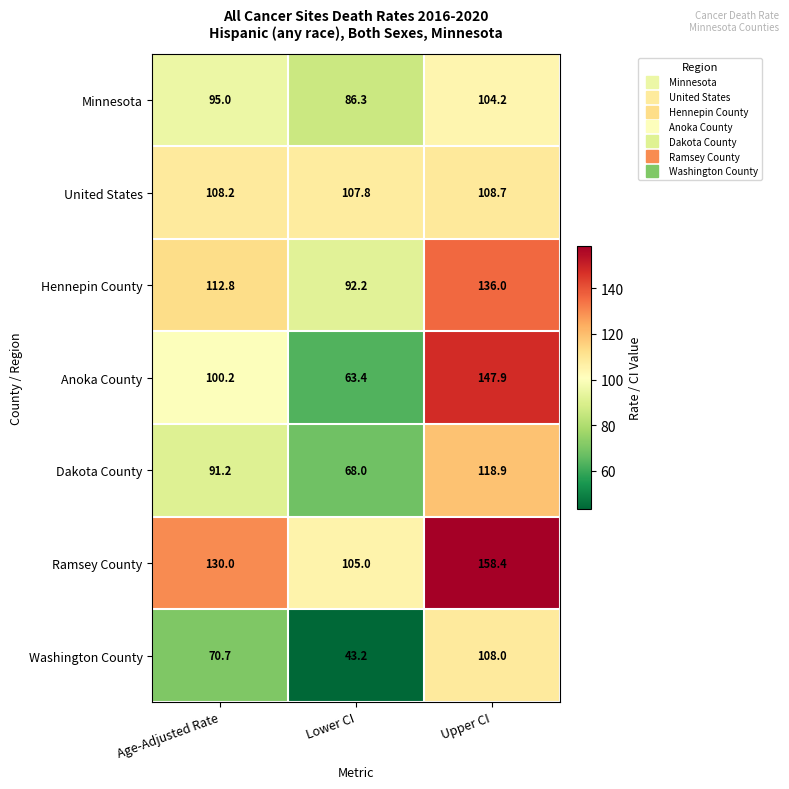

Rank the categories by Dakota County value from lowest to highest.

Lower CI, Age-Adjusted Rate, Upper CI